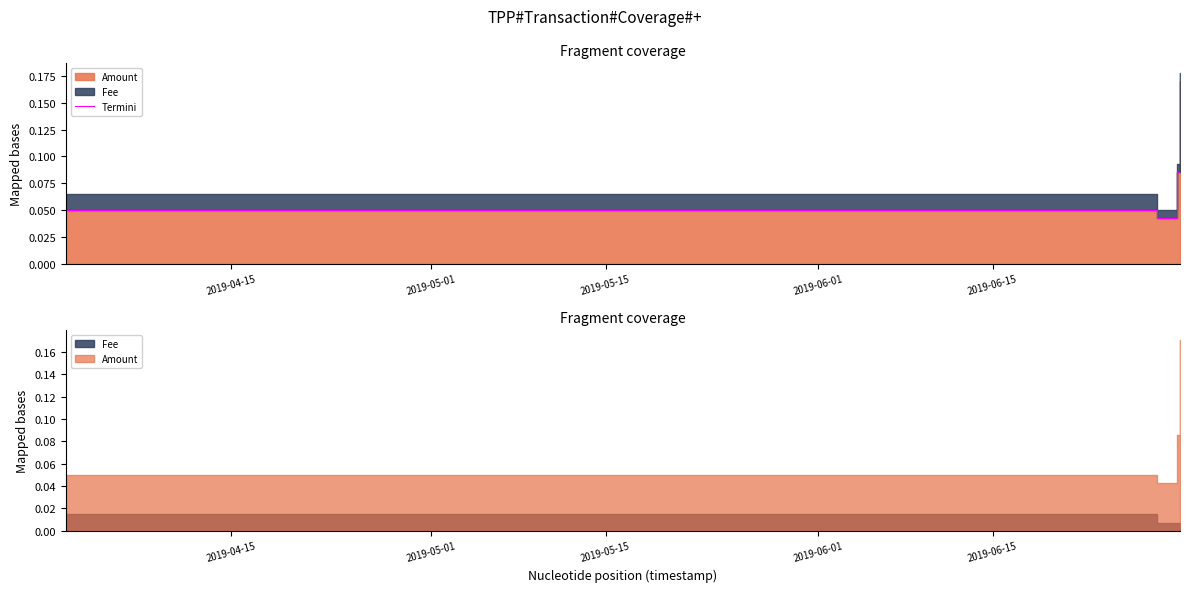

Between 2019-05-15 and 2019-05-01, which is larger?

2019-05-15